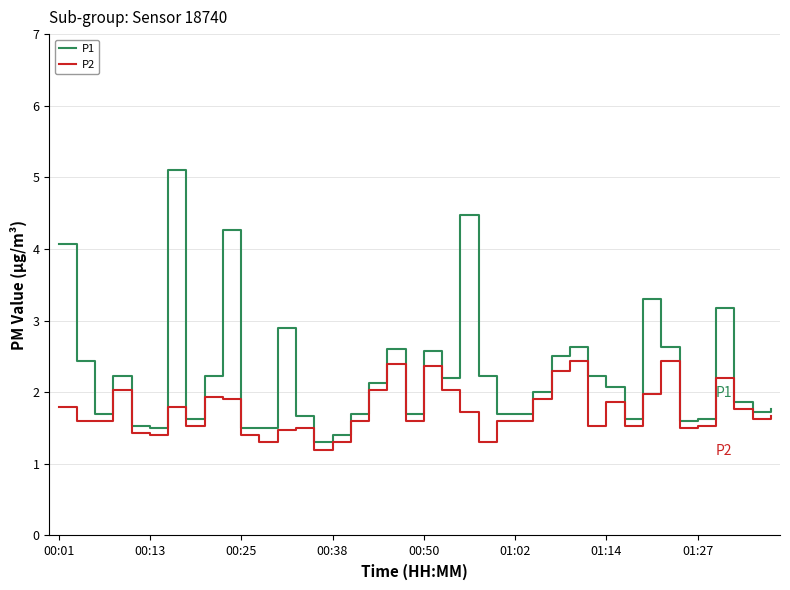

Which series has the largest total across all categories?

P1